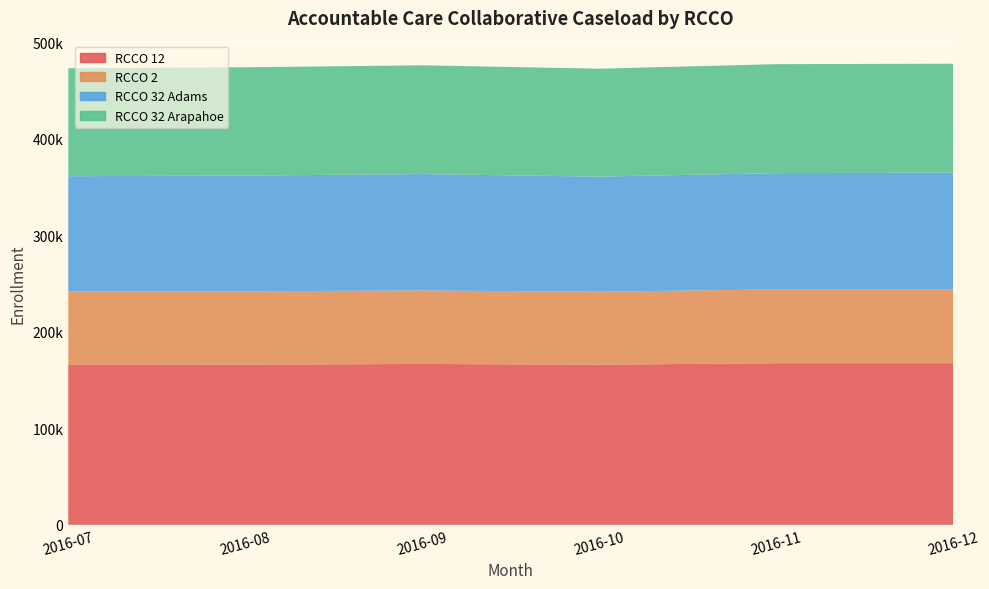

Reading left to right, list all the values displayed in this chart.

RCCO 12: 166163	165908	166616	165866	167390	167383
RCCO 2: 75454	76014	76104	75582	76465	76571
RCCO 32 Adams: 119519	119852	120579	119267	120451	120790
RCCO 32 Arapahoe: 111876	112192	112689	111785	112890	112897